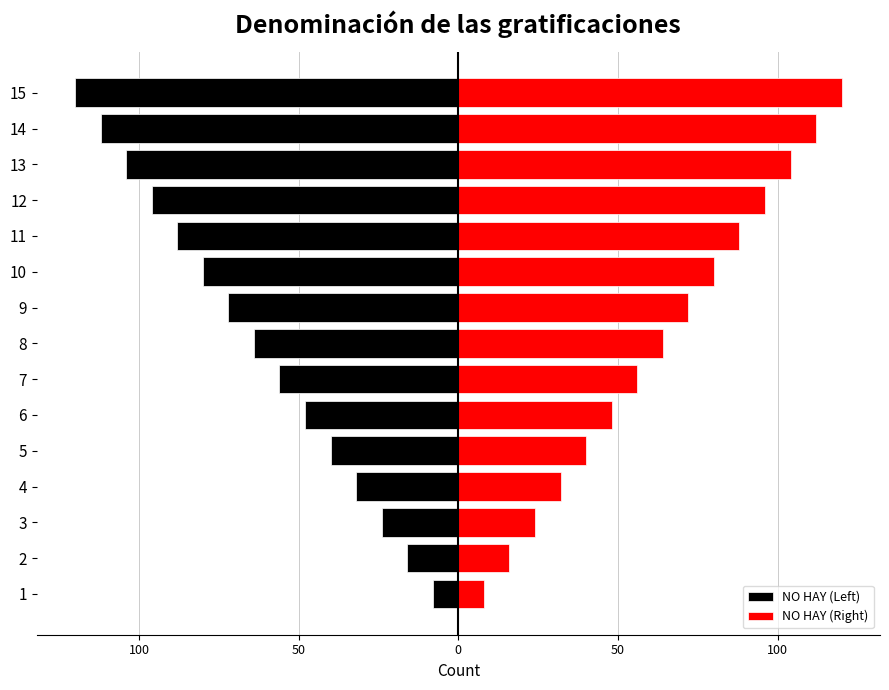

Are the bars grouped side by side (vs. stacked)?

Yes